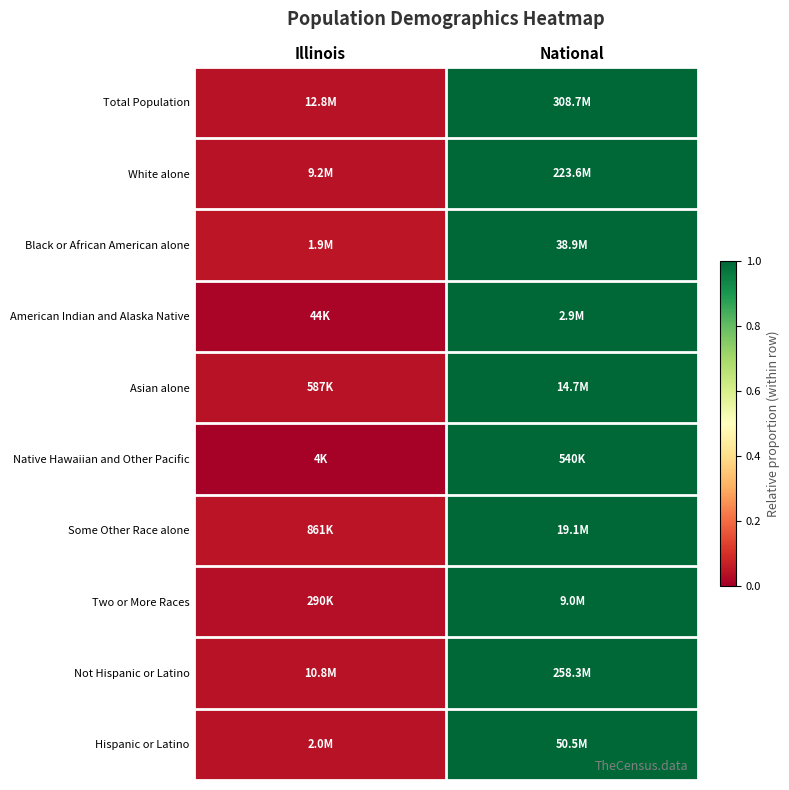

Reading right to left, what are all the values shown in this chart?

Total Population: National=1.0	Illinois=0.0
White alone: National=1.0	Illinois=0.0
Black or African American alone: National=1.0	Illinois=0.0
American Indian and Alaska Native: National=1.0	Illinois=0.0
Asian alone: National=1.0	Illinois=0.0
Native Hawaiian and Other Pacific: National=1.0	Illinois=0.0
Some Other Race alone: National=1.0	Illinois=0.0
Two or More Races: National=1.0	Illinois=0.0
Not Hispanic or Latino: National=1.0	Illinois=0.0
Hispanic or Latino: National=1.0	Illinois=0.0